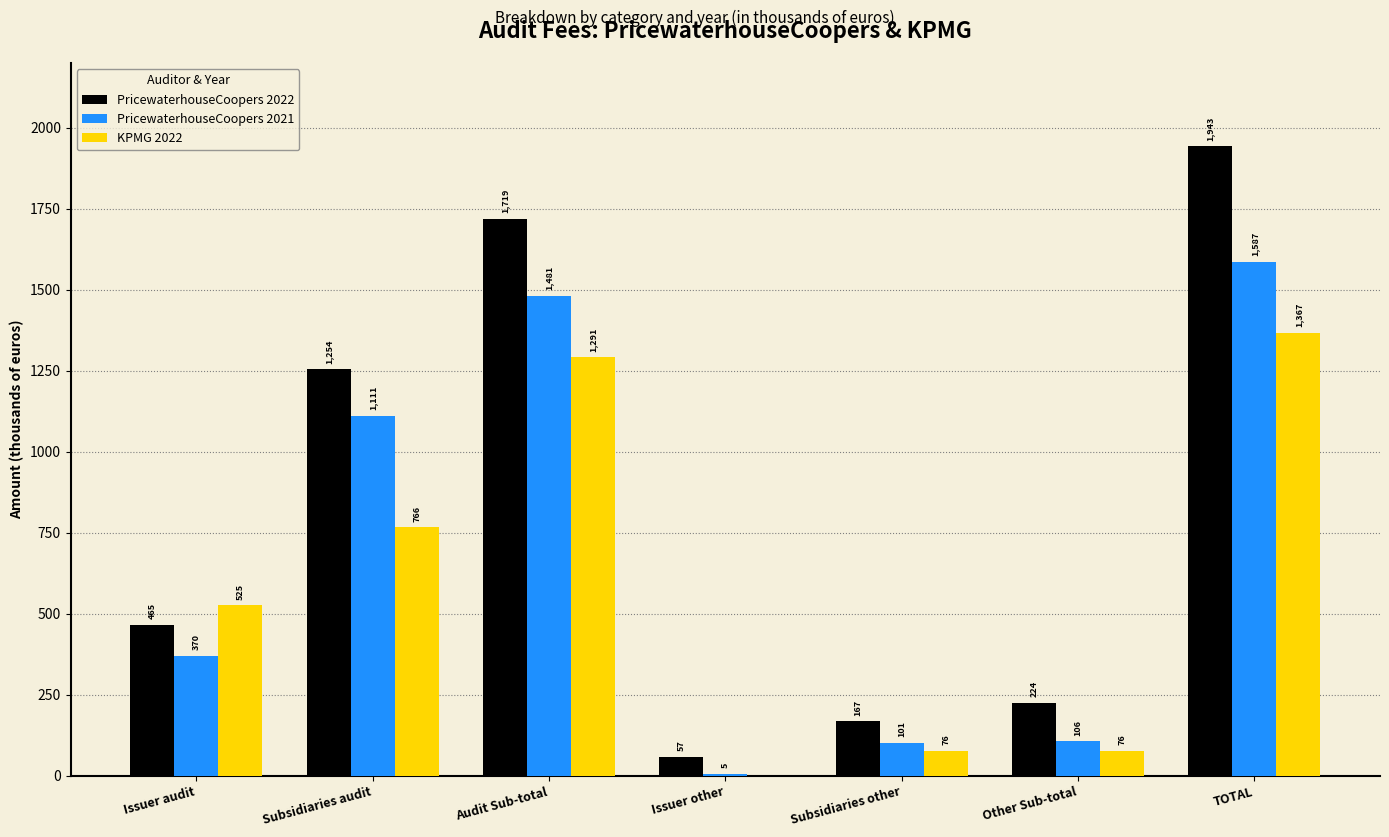

What is the sum of the PricewaterhouseCoopers 2021 values at Other Sub-total and Issuer other?

111